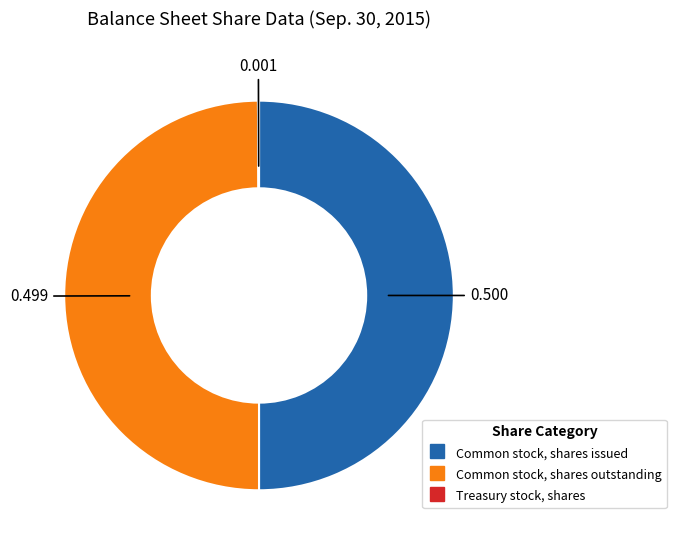

What is the smallest slice in the pie chart?

Treasury stock, shares